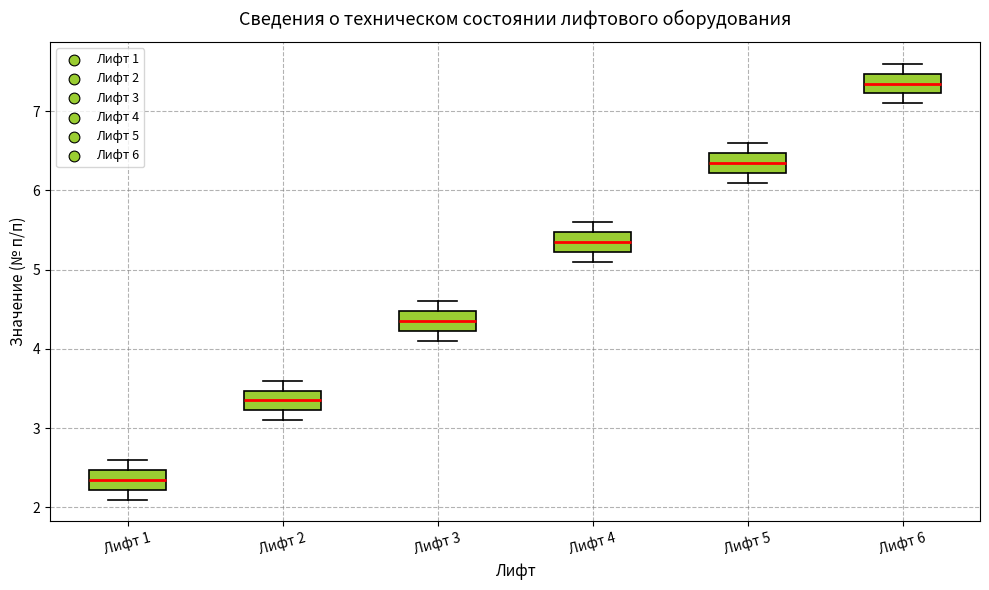

Where is the upper edge of the box for Лифт 2 on the y-axis? The values are not printed on the chart, so give them approximately, as read against the axis.

3.5